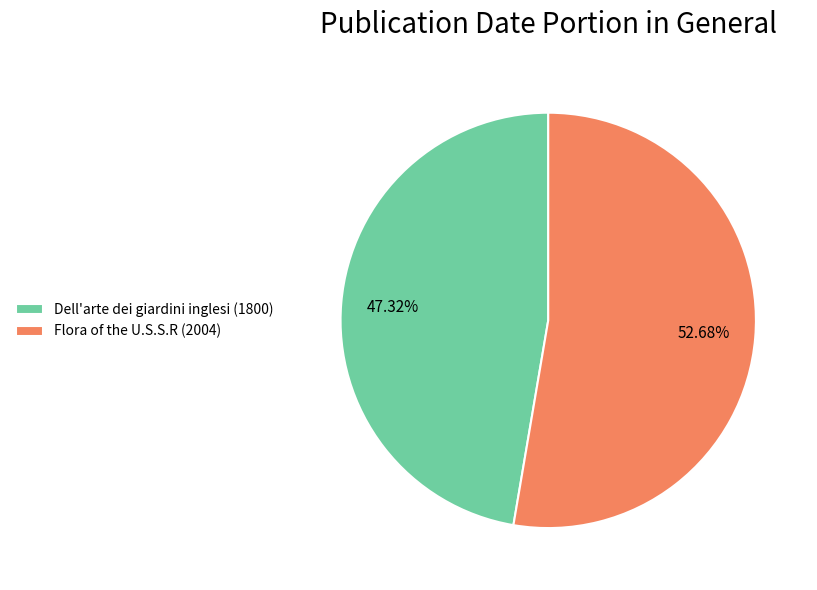

The Dell'arte dei giardini inglesi (1800) slice represents 42% of the pie. True or false?

False